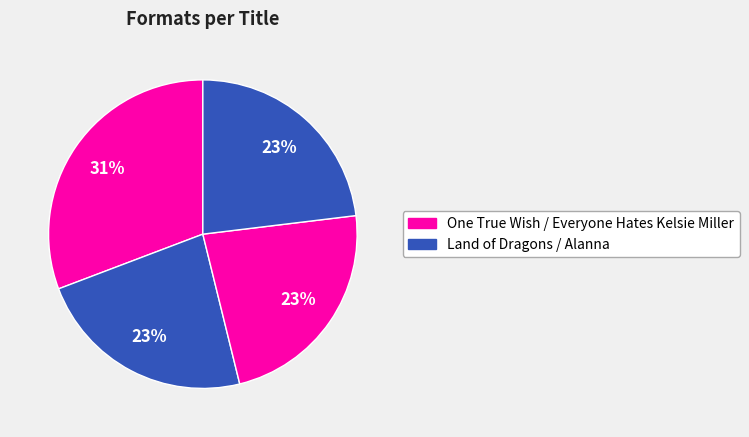

How many segments does this pie chart have?

4